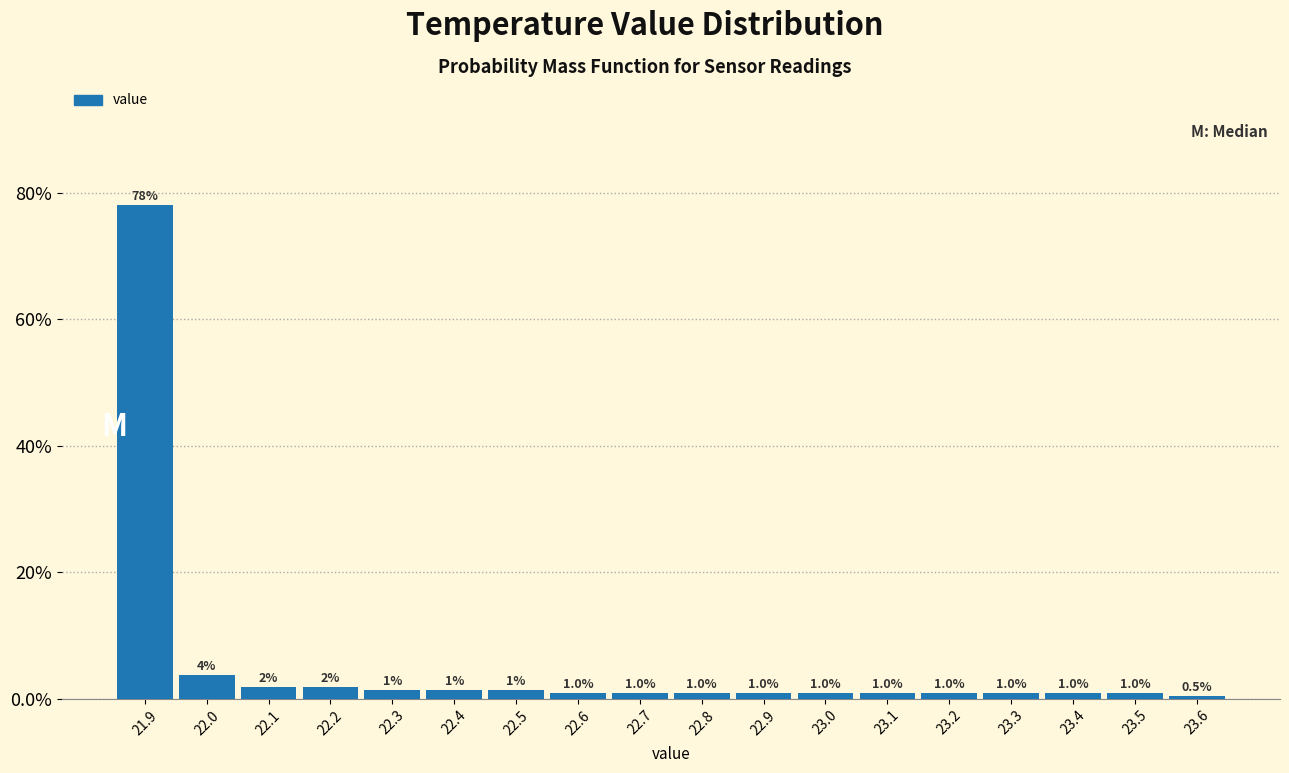

Between 22.3 and 23.4, which is larger?

22.3